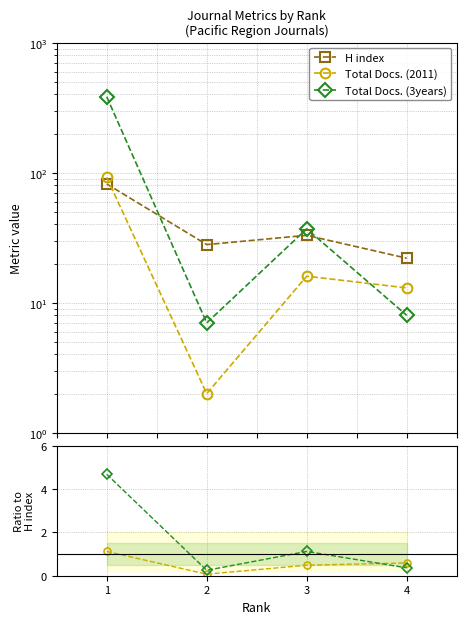

Where is the first local minimum for H index?

2